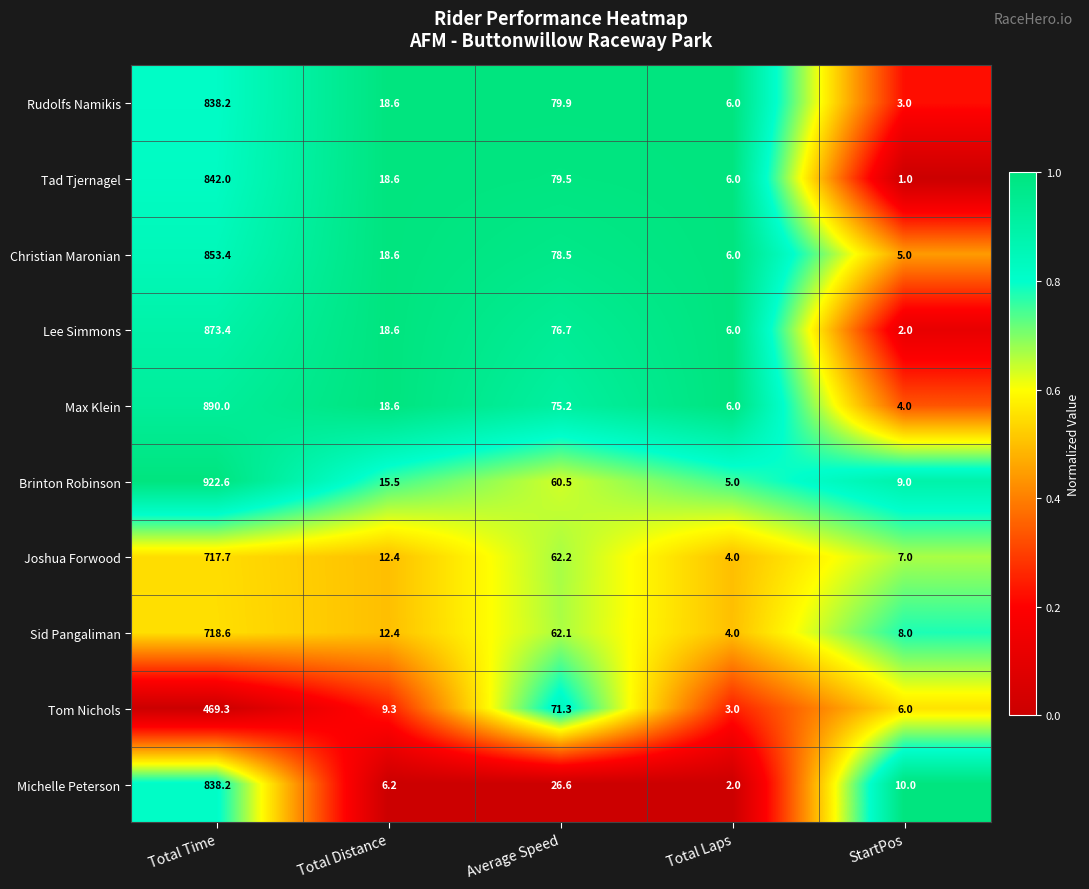

At which category does the chart reach its peak across all series?

Total Time